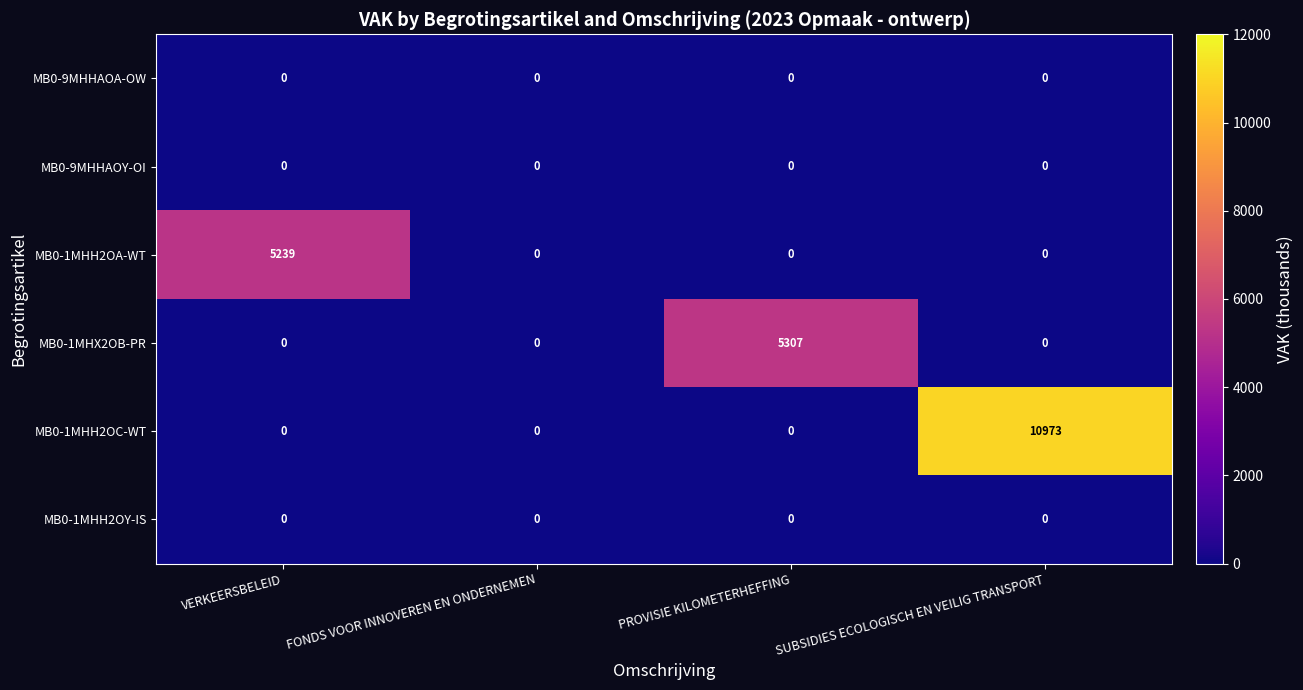

The value of MB0-1MHH2OA-WT at PROVISIE KILOMETERHEFFING is 3439. True or false?

False